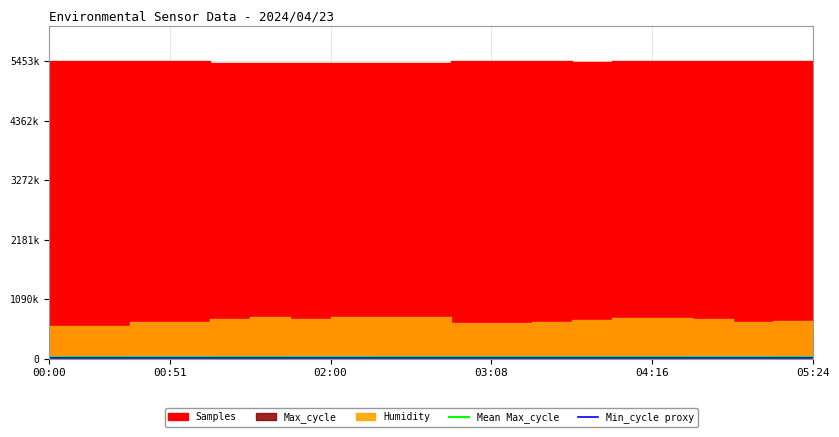

The value of Mean Max_cycle at 05:24 is 19989.8. True or false?

True